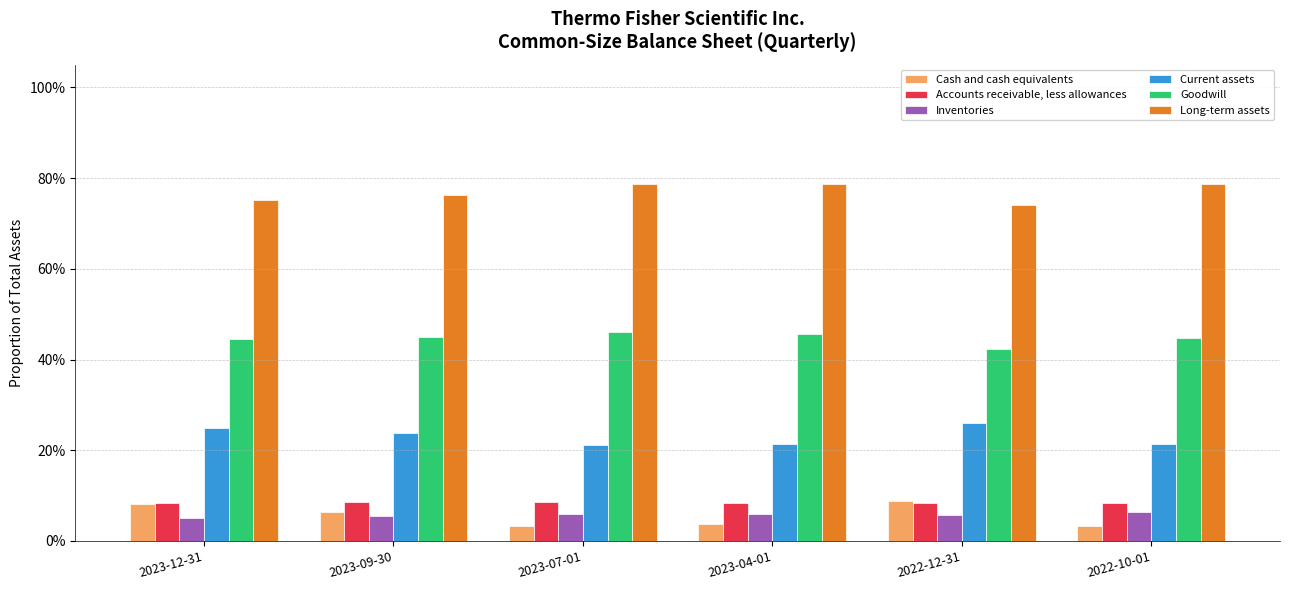

What is the total value across all series at 2022-12-31?

1.7